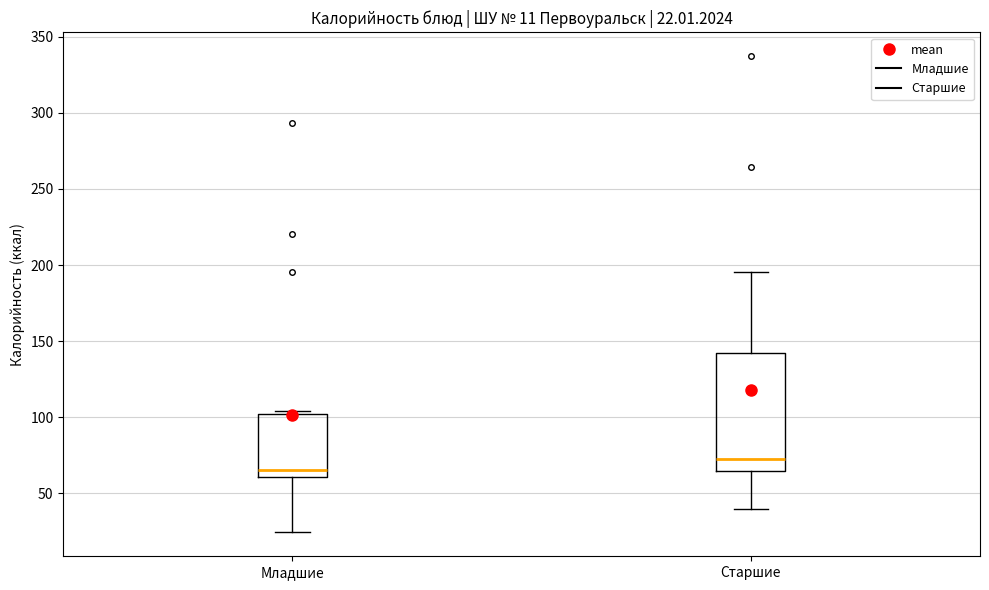

Comparing the boxes themselves (not the whiskers), which one is the tallest?

Старшие